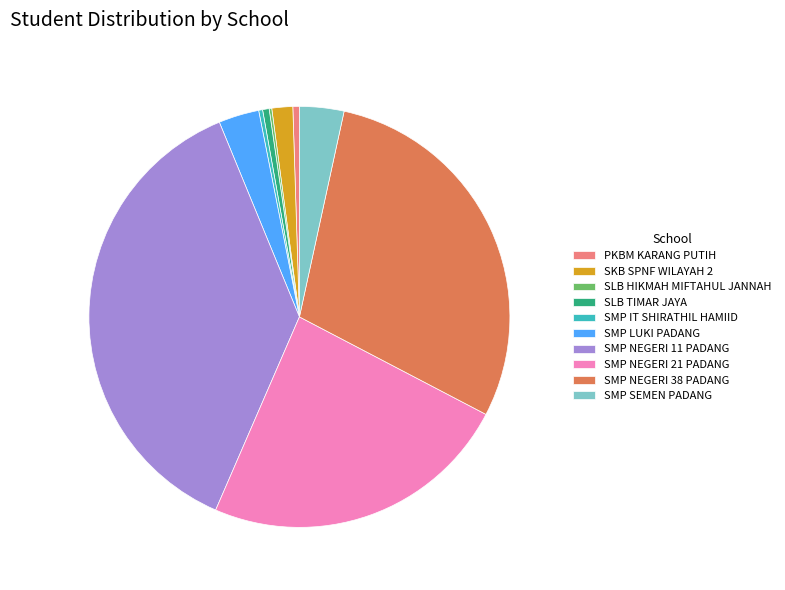

Which has a higher value, SKB SPNF WILAYAH 2 or SMP IT SHIRATHIL HAMIID?

SKB SPNF WILAYAH 2